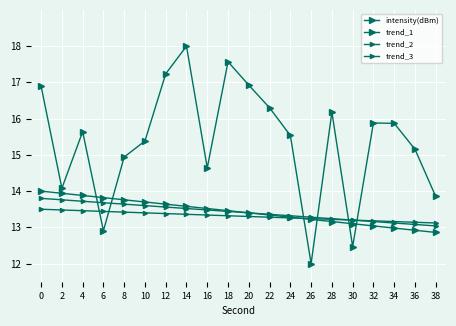

Count the number of categories in the chart.

20